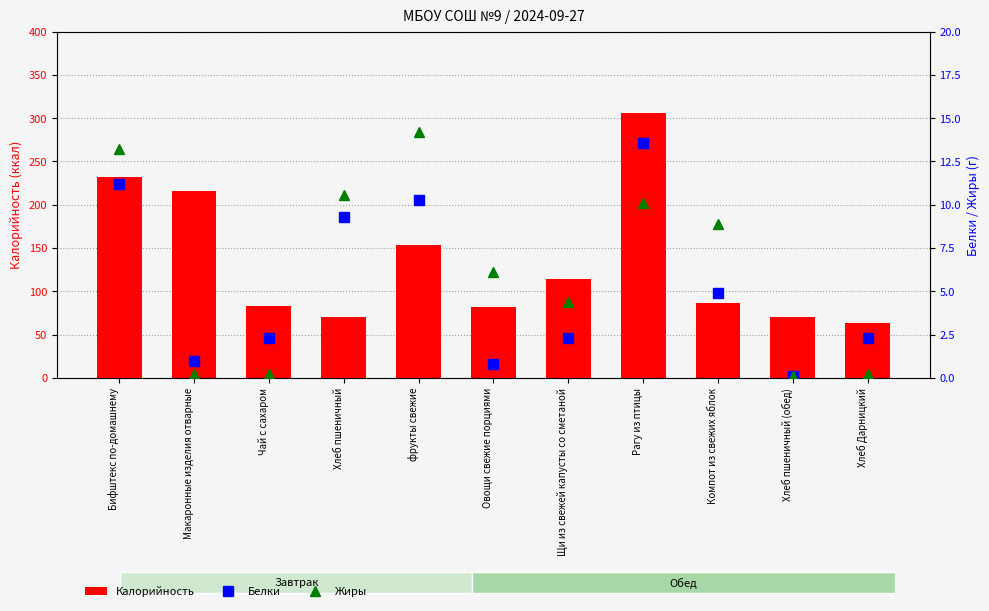

The Белки series shows 0.8 at Овощи свежие порциями. True or false?

True